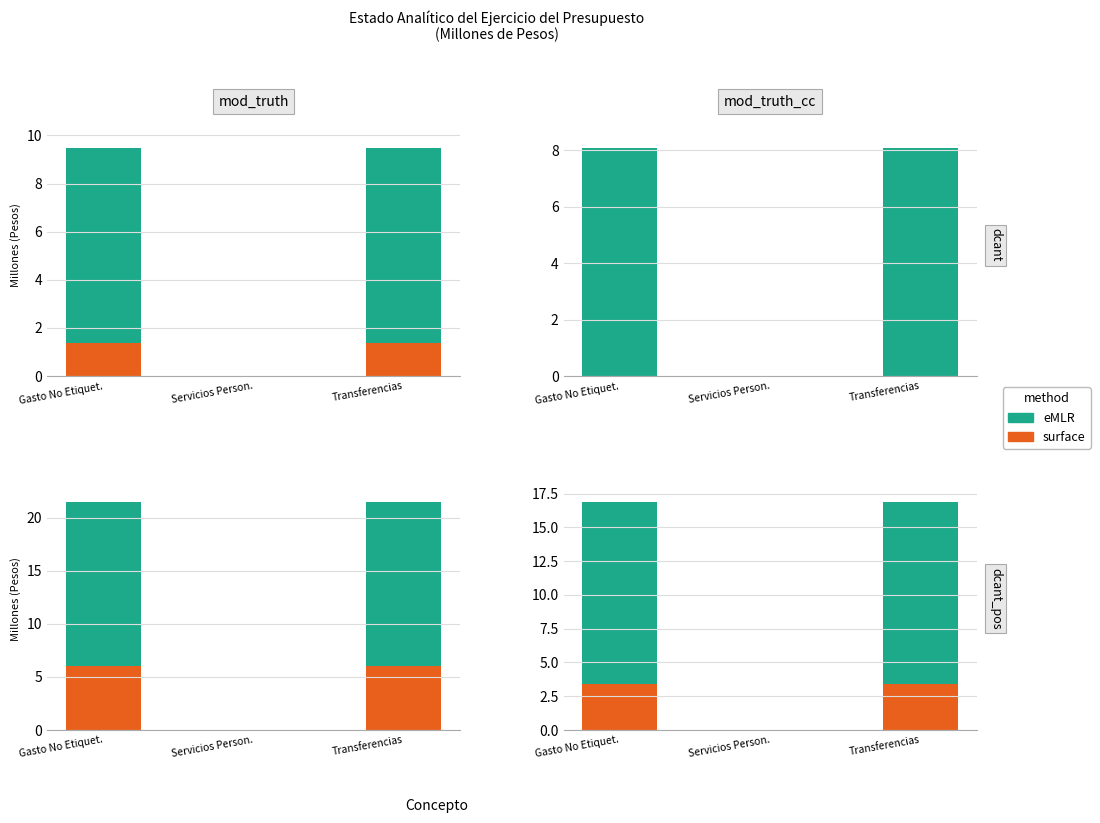

How many values in eMLR are above zero?

2